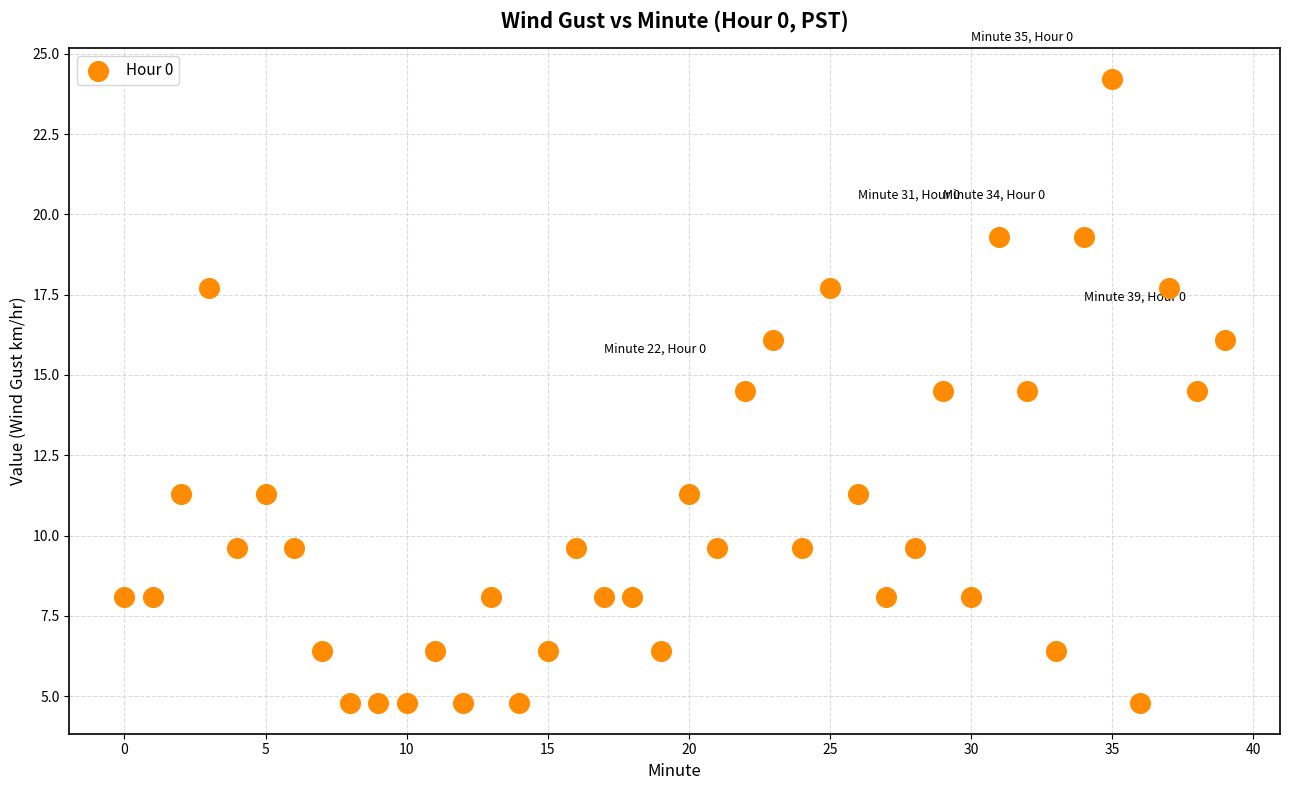

What is the range of Y values (max minus min)?

19.4